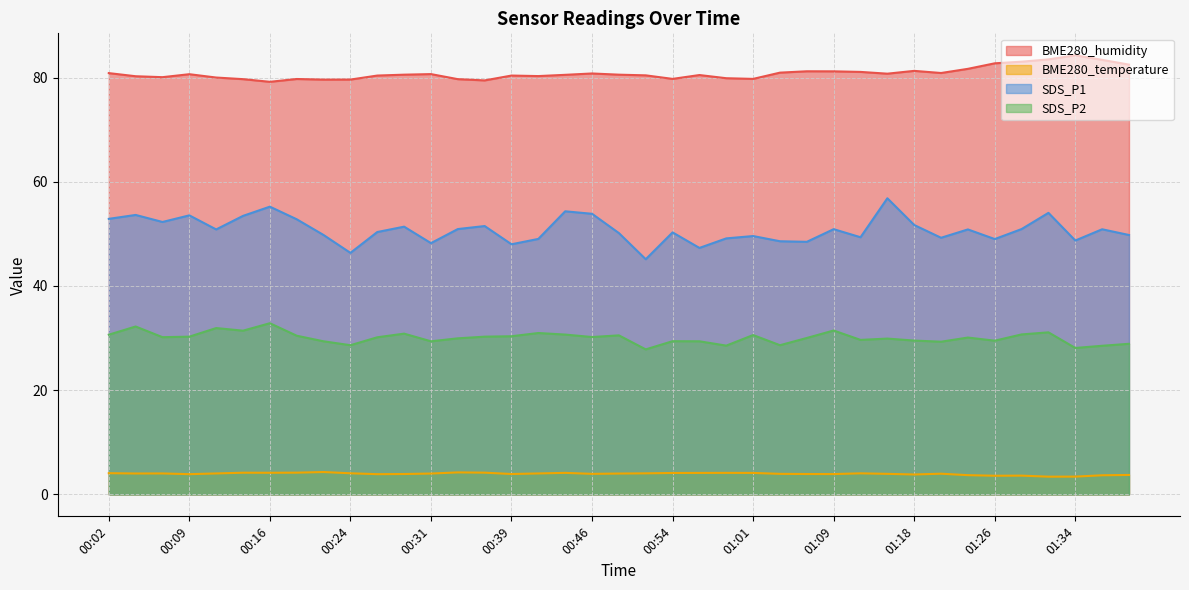

What is the difference between the maximum and minimum values in the BME280_humidity series?

5.1